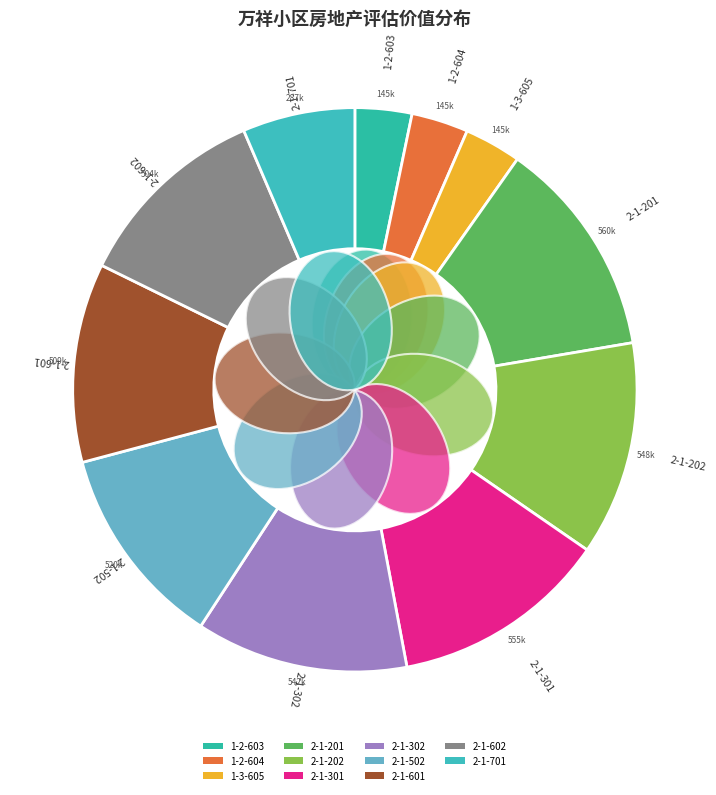

What is the change in value from 1-2-604 to 2-1-701?

+142367